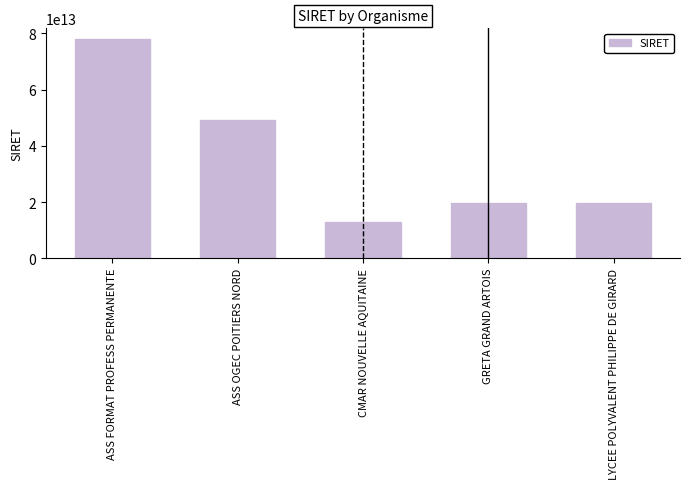

Where is the data nearest to the value 45462356300018?

ASS OGEC POITIERS NORD